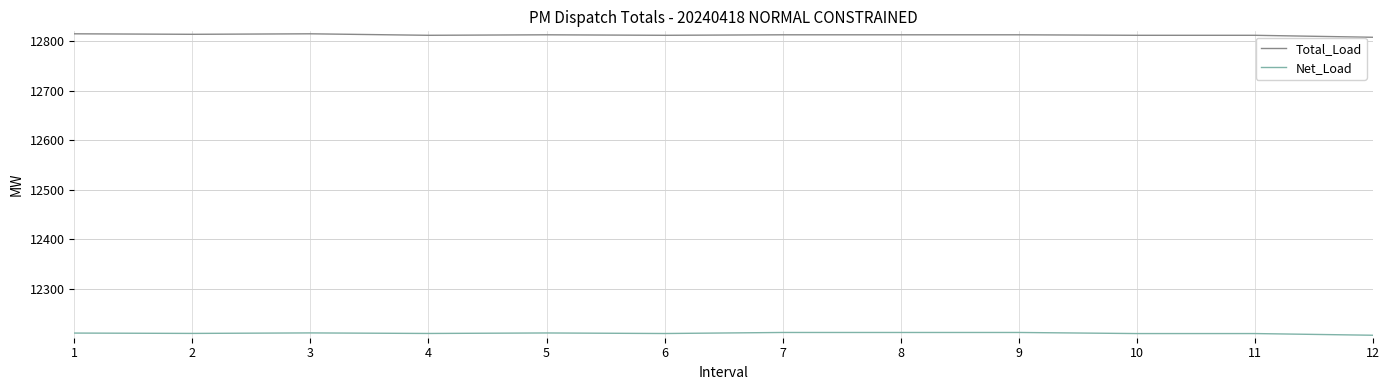

What is the smallest value displayed?

12206.2